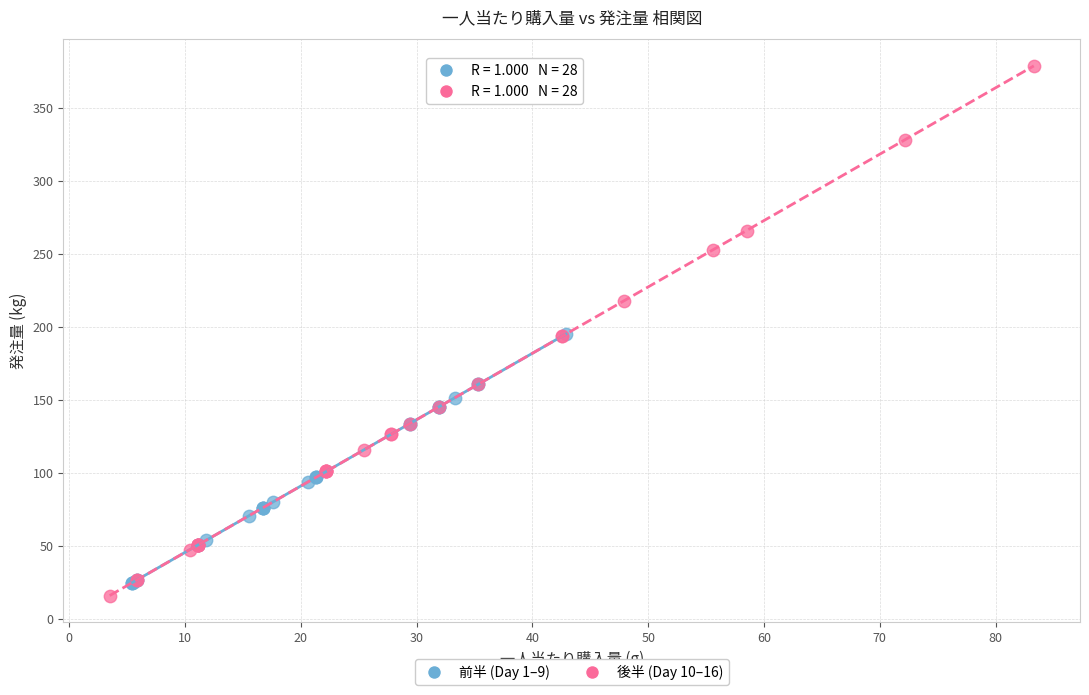

Which series contains the highest Y value?

後半 (Day 10–16)